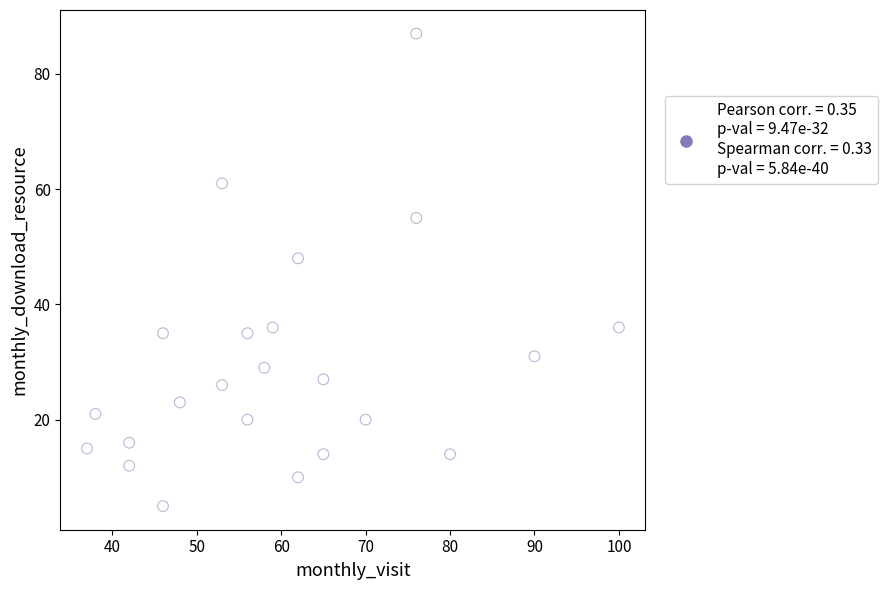

What Y value in the scatter plot is closest to 46?

48